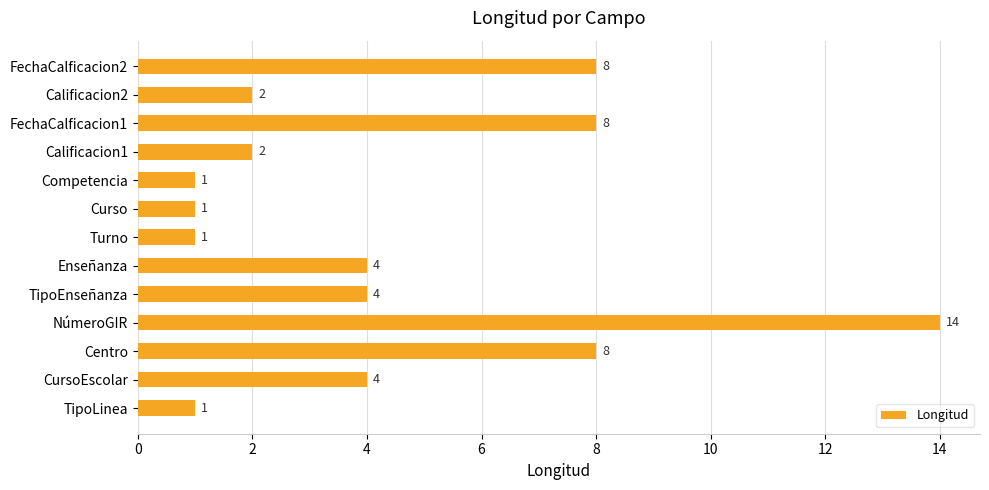

What is the change in value from Centro to NúmeroGIR?

+6